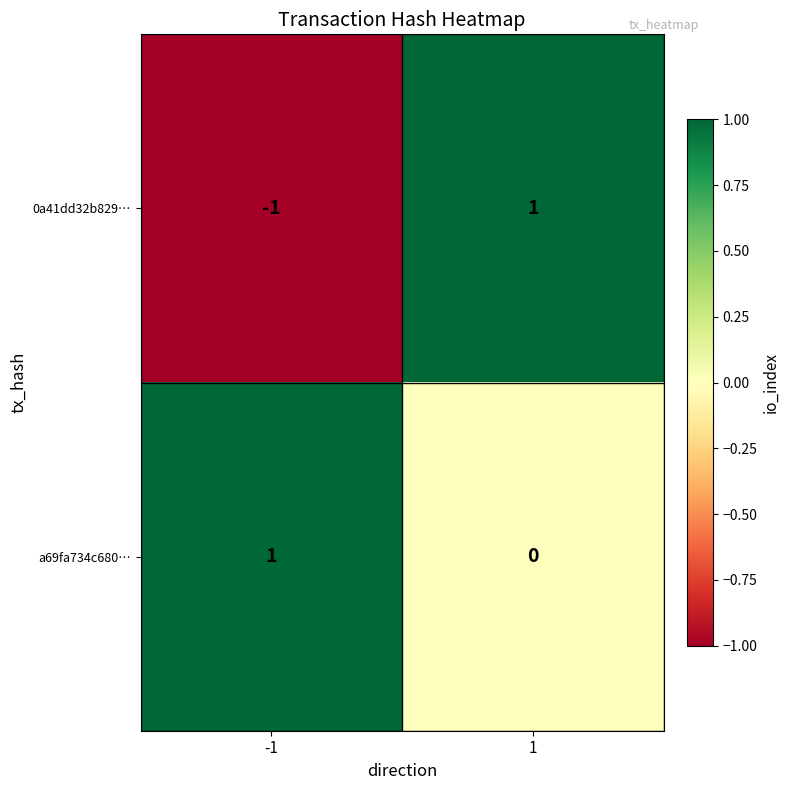

At which category is the sum across all series the highest?

1